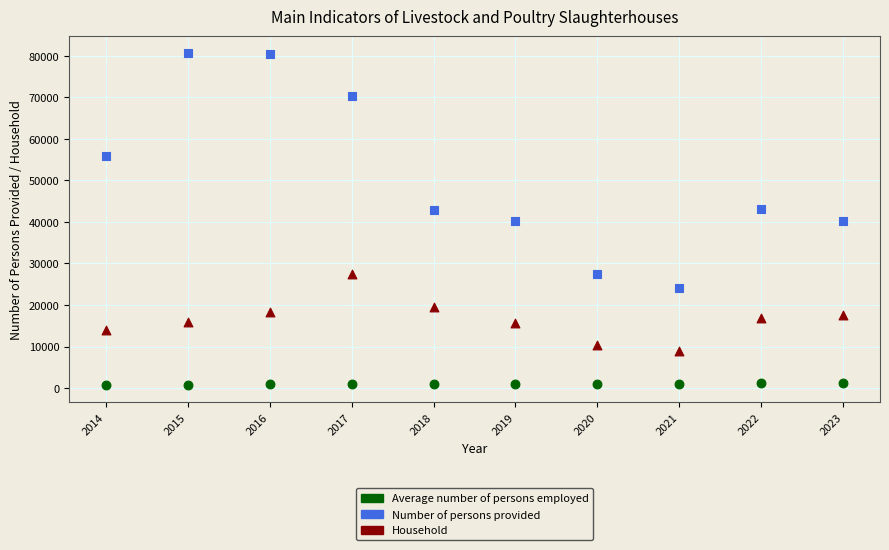

What are all the series names shown in the legend?

Average number of persons employed, Number of persons provided, Household